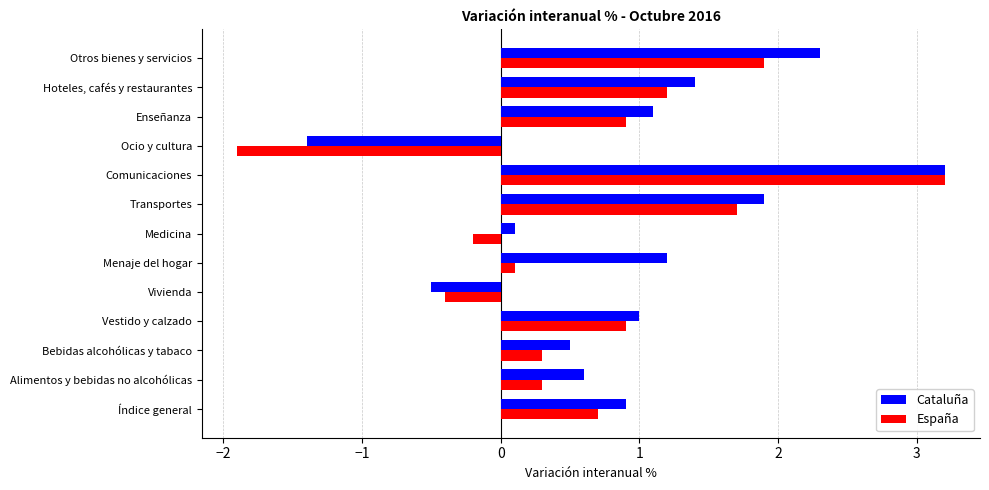

What is the difference between the maximum and minimum values in the España series?

5.1